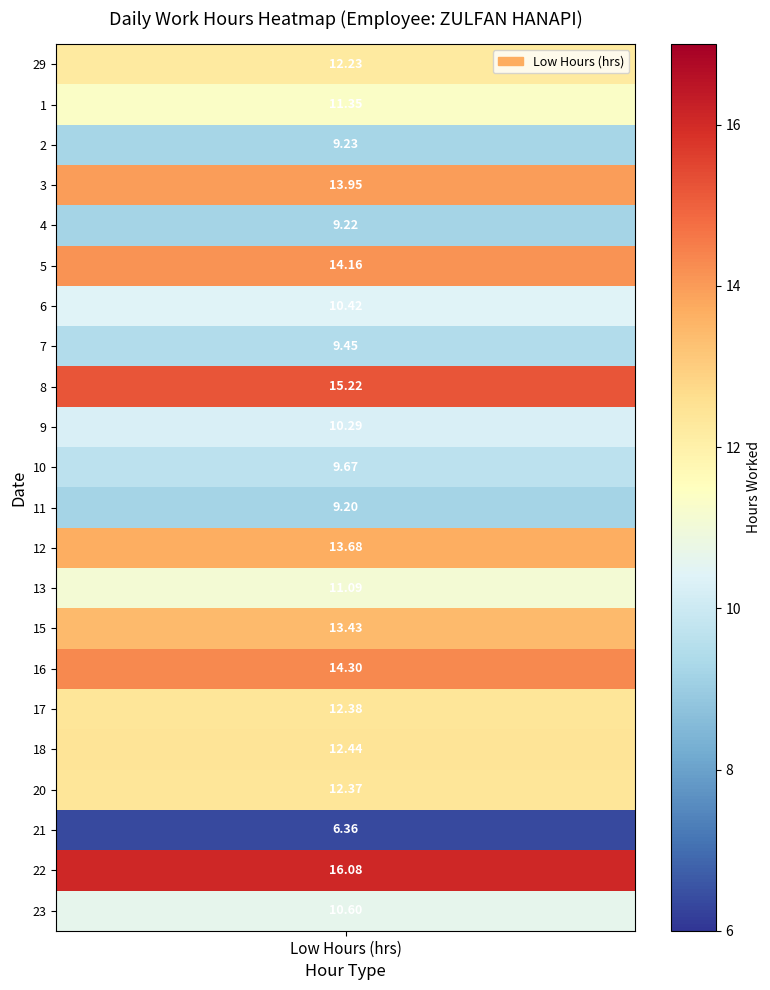

What is the maximum value for 13?

11.1